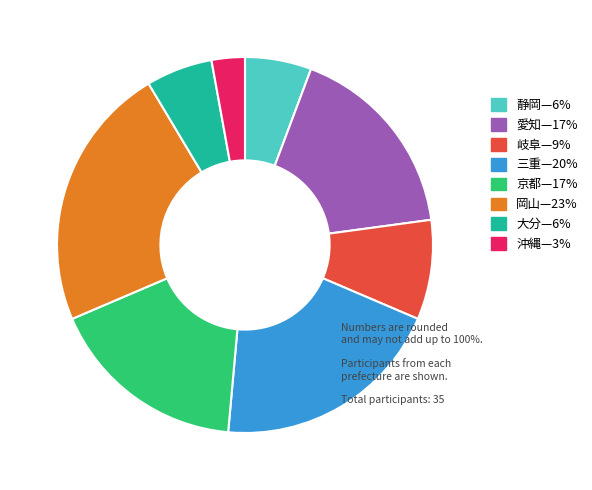

How many slices are in this pie chart?

8